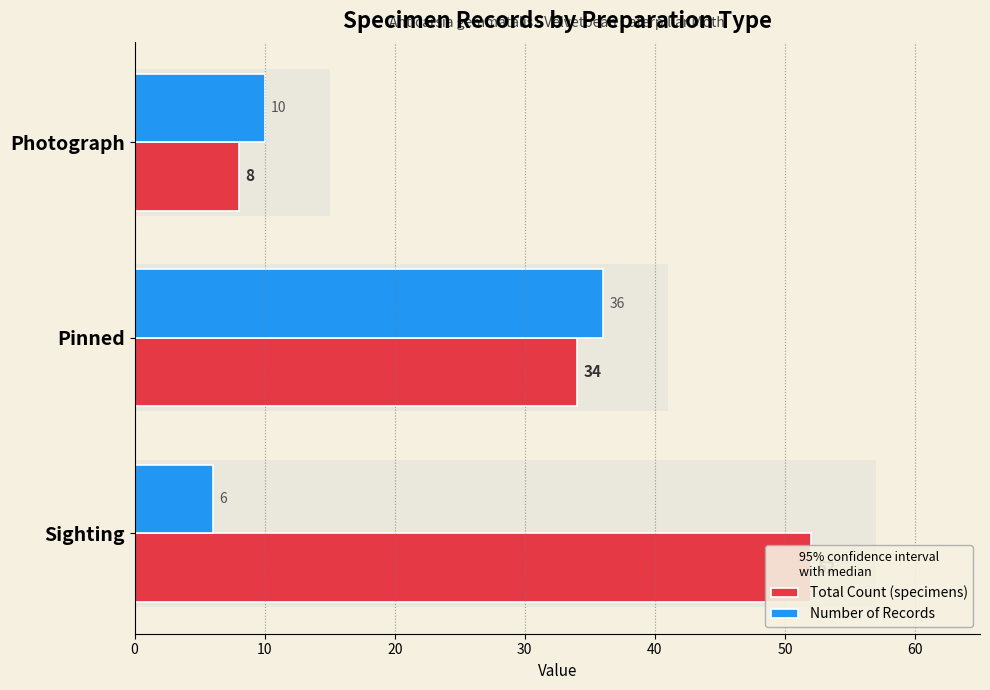

Reading left to right, what are all the values shown in this chart?

Total Count (specimens): 8	34	52
Number of Records: 10	36	6